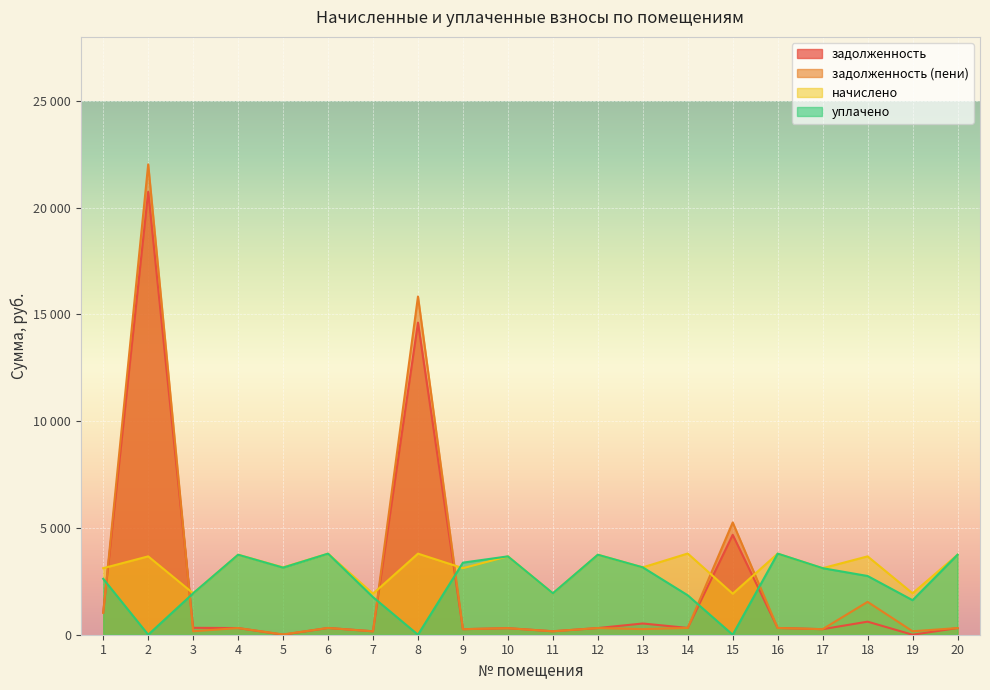

At 2, list the series in order from largest to smallest.

задолженность (пени), задолженность, начислено, уплачено